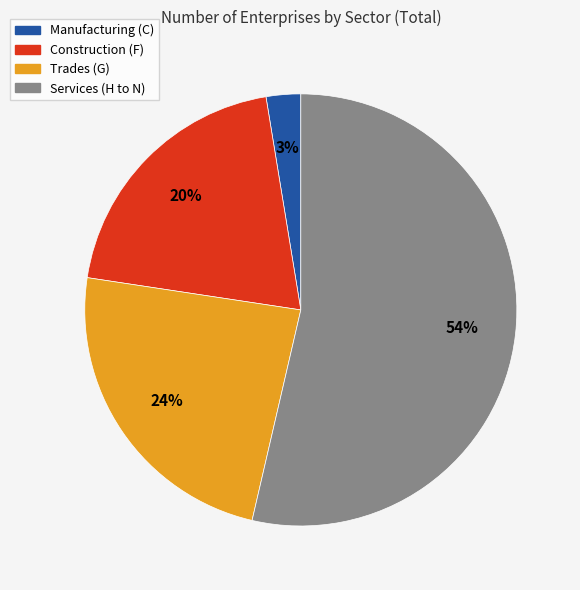

Which slice is the largest?

Services (H to N)